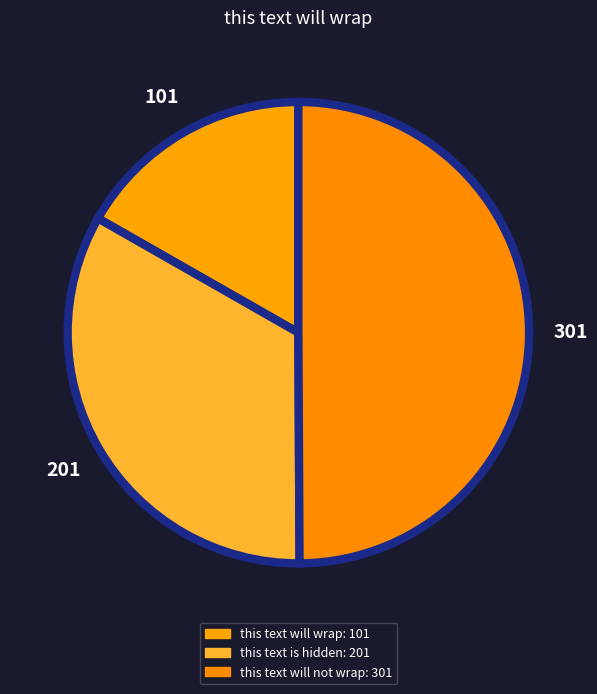

Is it true that this text is hidden is 33% of the pie?

True